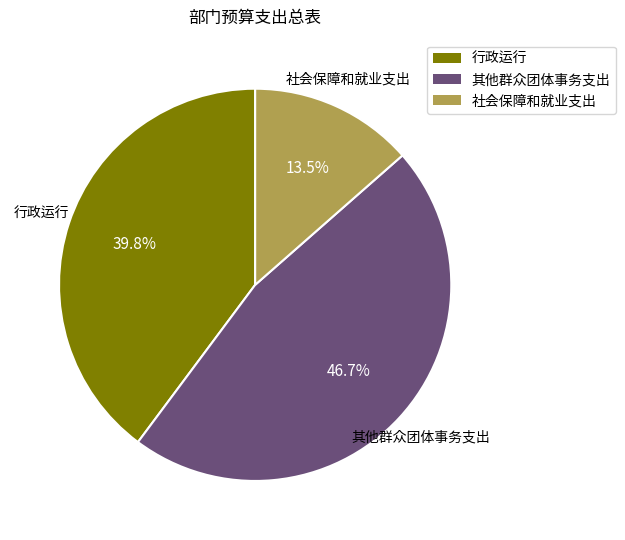

Count the number of slices in the pie.

3